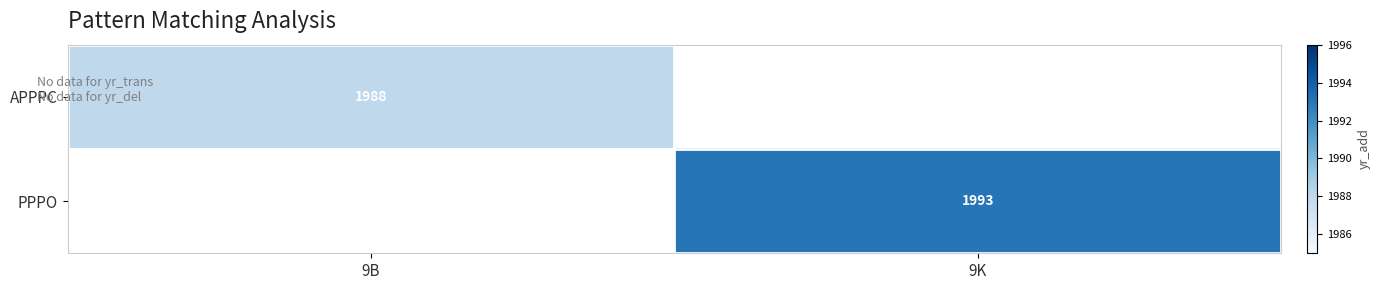

The value of APPPC at 9B is 1988. True or false?

True